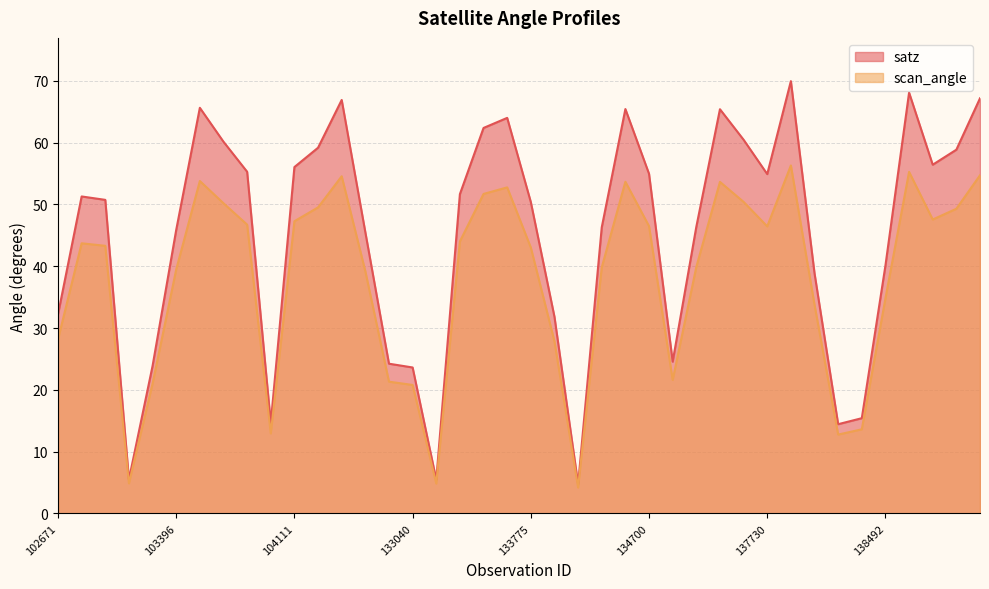

True or false: satz and scan_angle intersect in this chart.

False